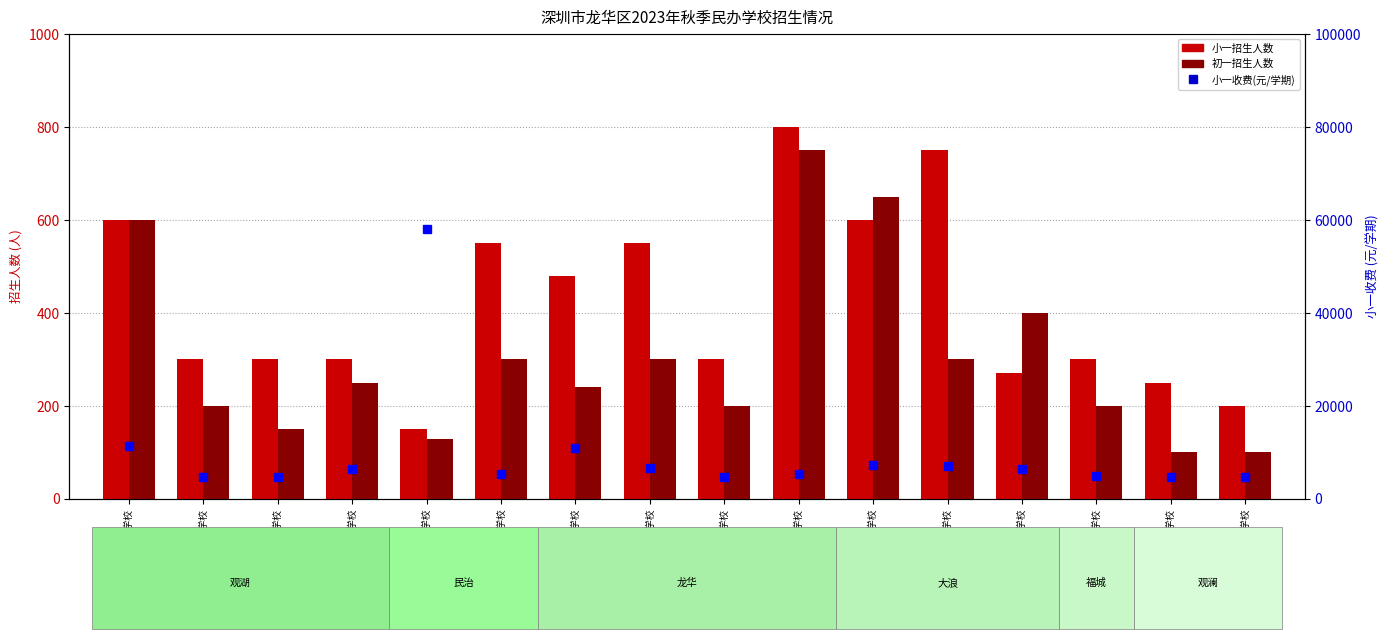

What is the label of the 7th bar from the right?

六一学校